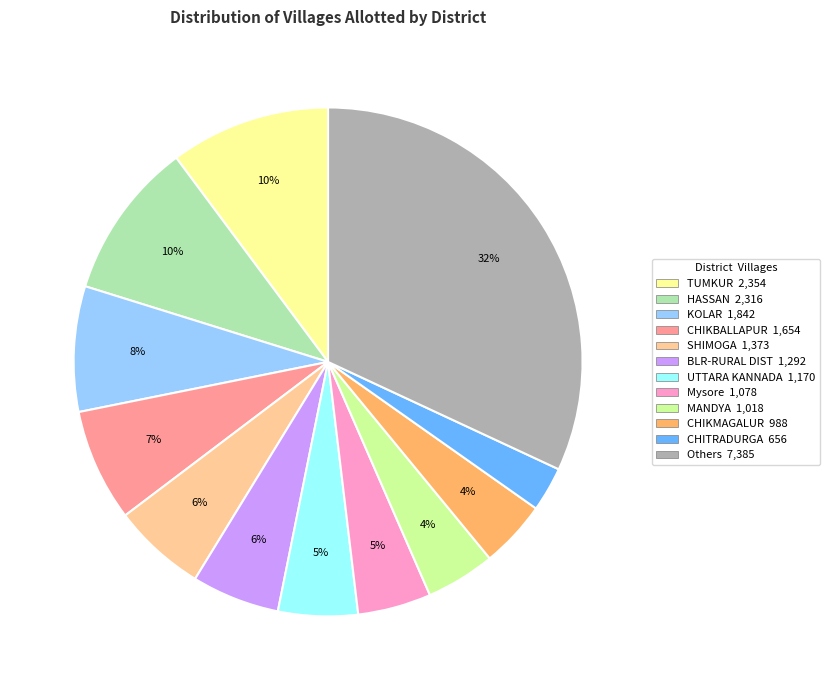

Is there a majority slice in this chart?

No